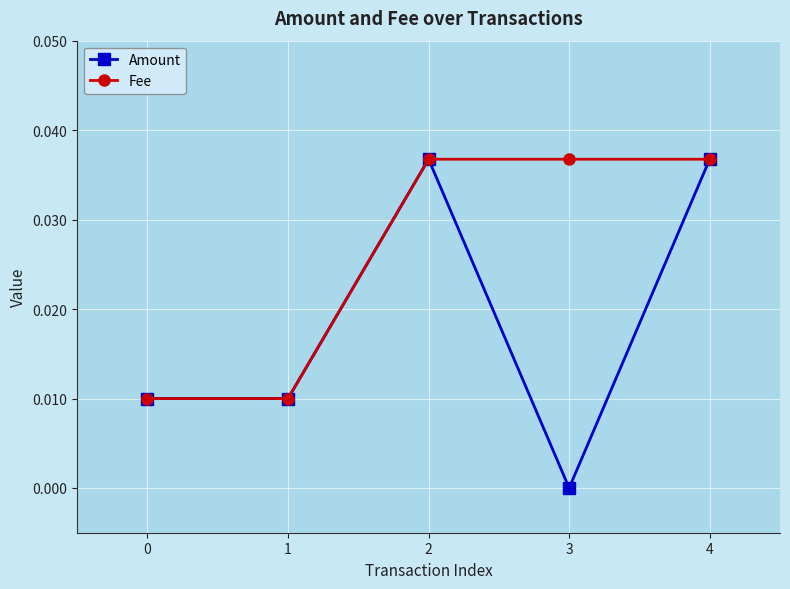

True or false: Fee has more than 1 points higher than both neighbors.

False